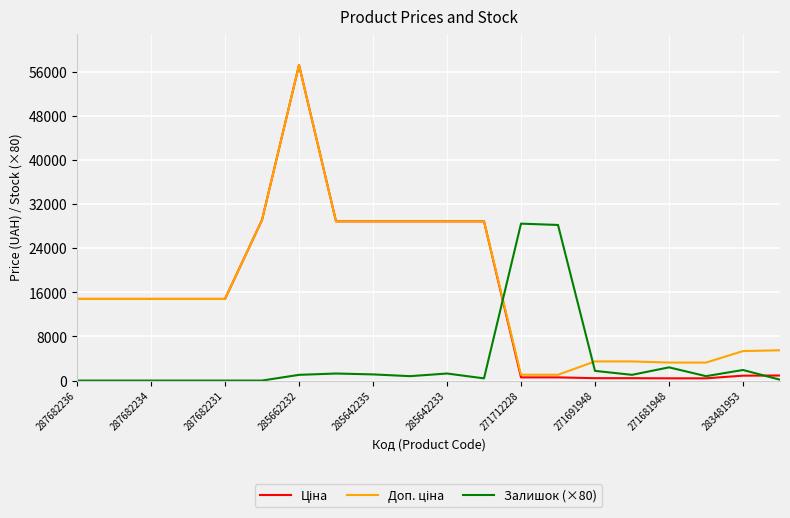

At which category does the chart reach its peak across all series?

285662232